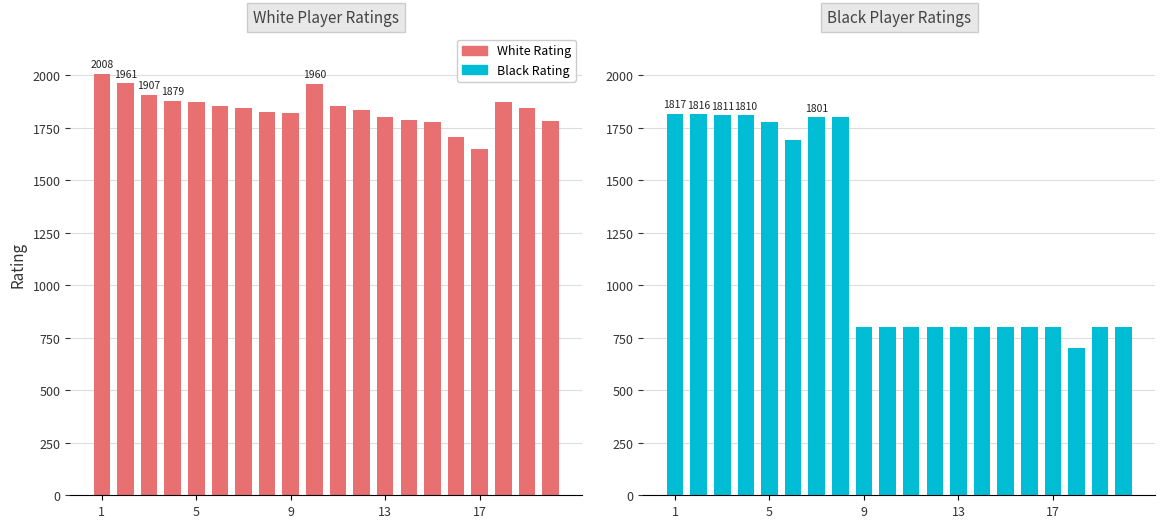

What is the maximum value for White Rating?

2008